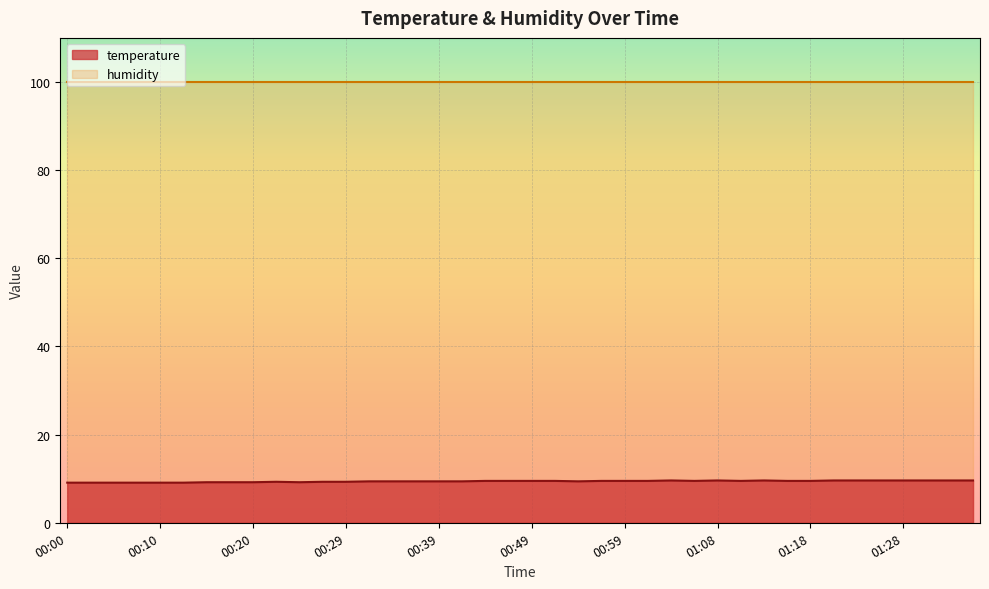

What is the minimum value shown in the chart?

9.1